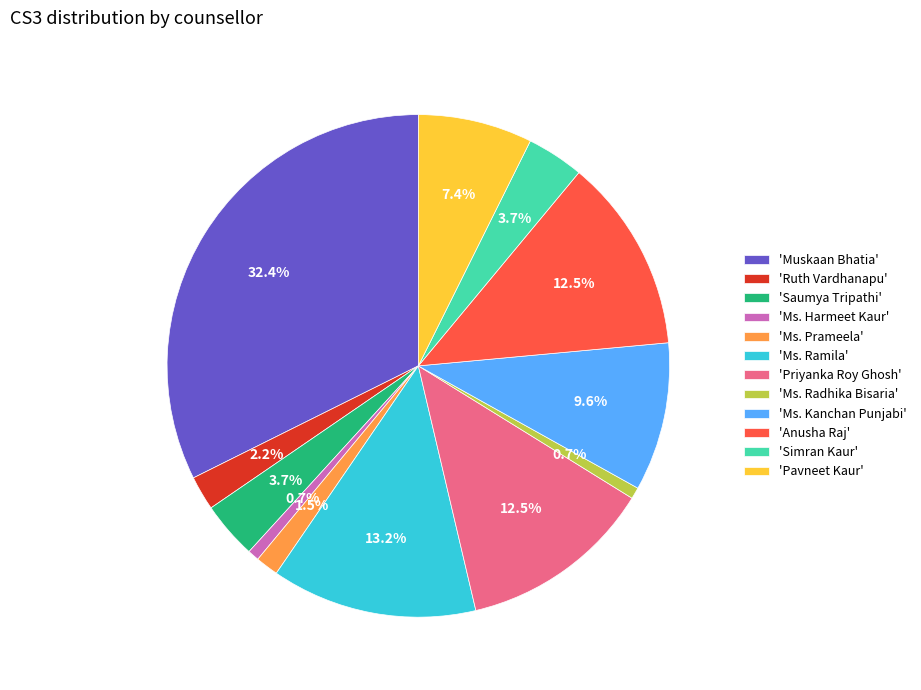

What portion of the pie excludes 'Saumya Tripathi'?

96.3%